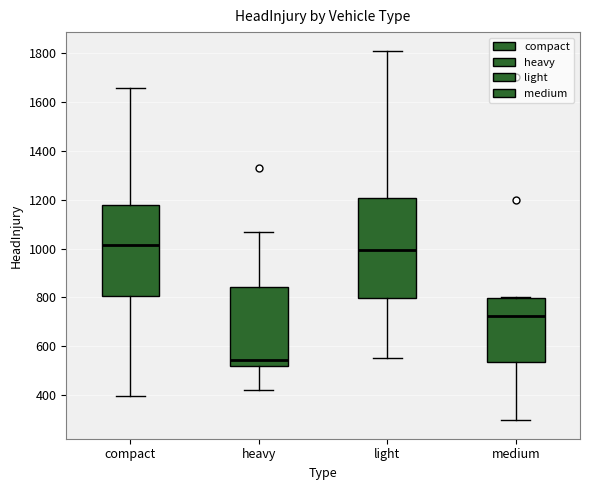

Which box's median line is the highest?

compact